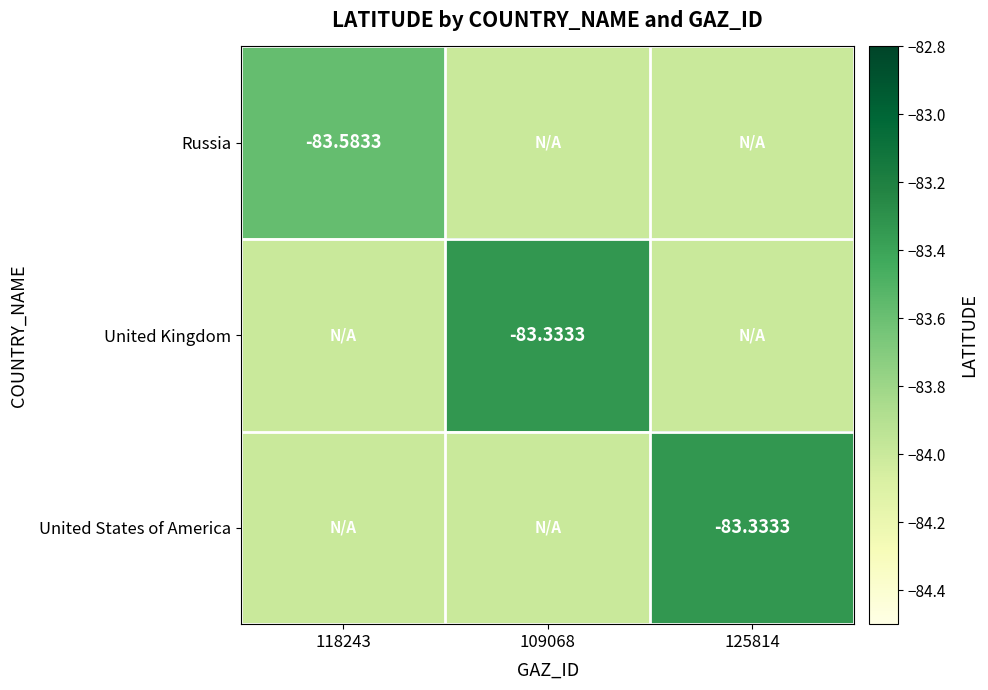

The value of Russia at 125814 is -84.0. True or false?

True